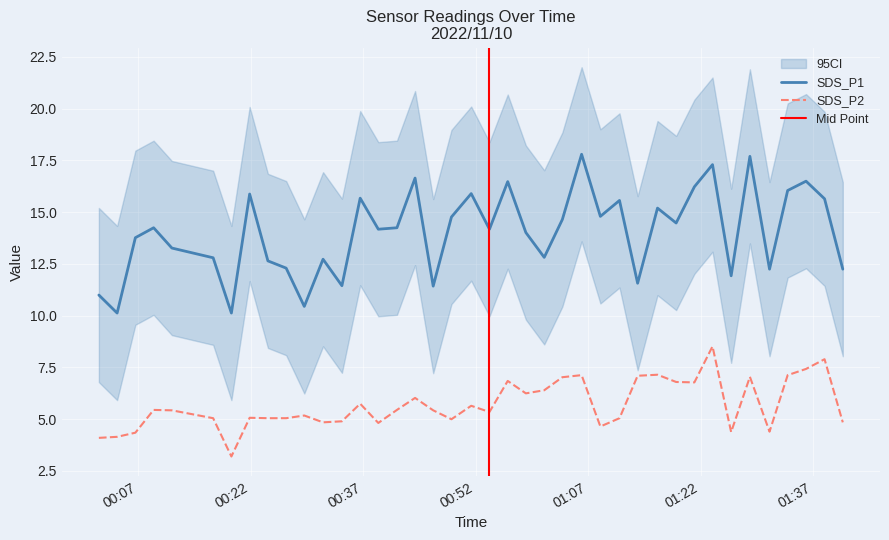

What is the greatest value displayed?

17.8